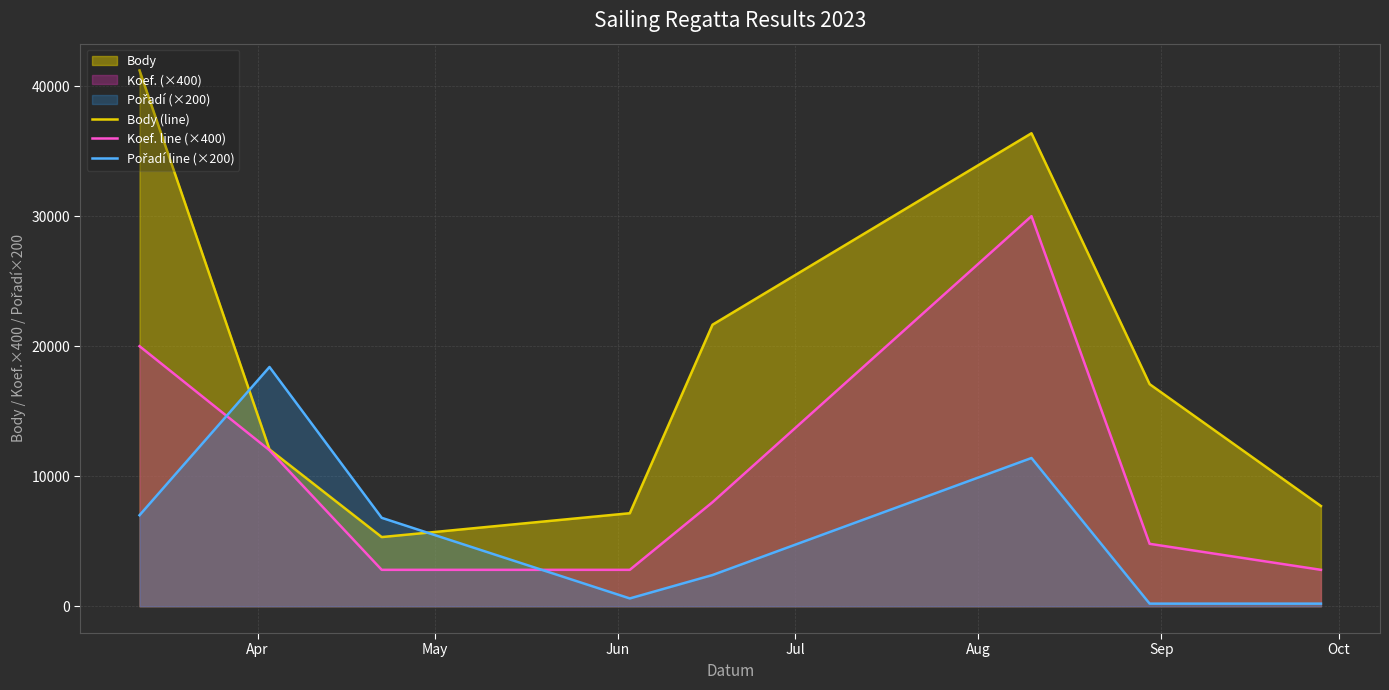

Which series has the largest total across all categories?

Body (line)